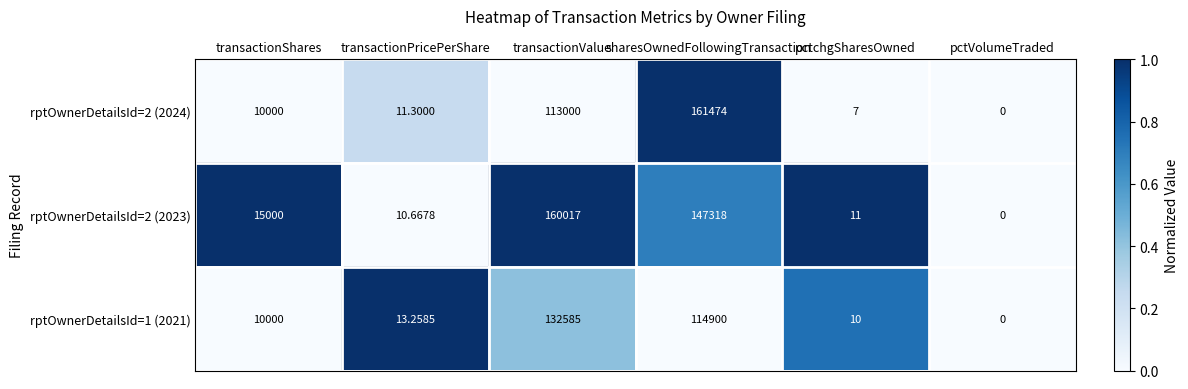

Which label corresponds to the largest value in the chart?

sharesOwnedFollowingTransaction